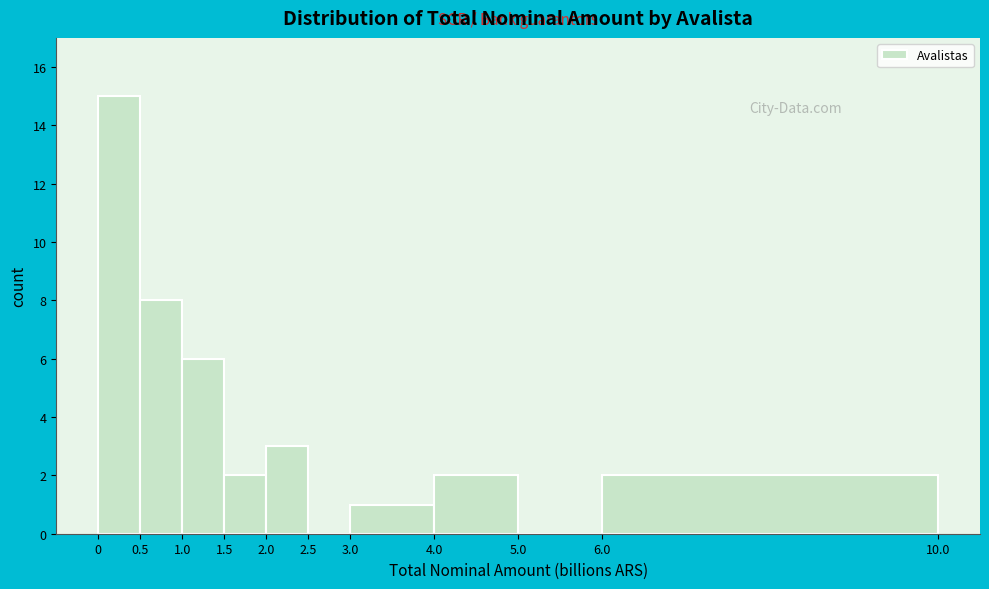

Reading left to right, list every bar in this chart as the range it spans on the x-axis followed by its height. The values are not printed on the chart, so give them approximately, as read against the axis.

0 to 0.5: 15
0.5 to 1.0: 8
1.0 to 1.5: 6
1.5 to 2.0: 2
2.0 to 2.5: 3
2.5 to 3.0: 0
3.0 to 4.0: 1
4.0 to 5.0: 2
5.0 to 6.0: 0
6.0 to 10.0: 2